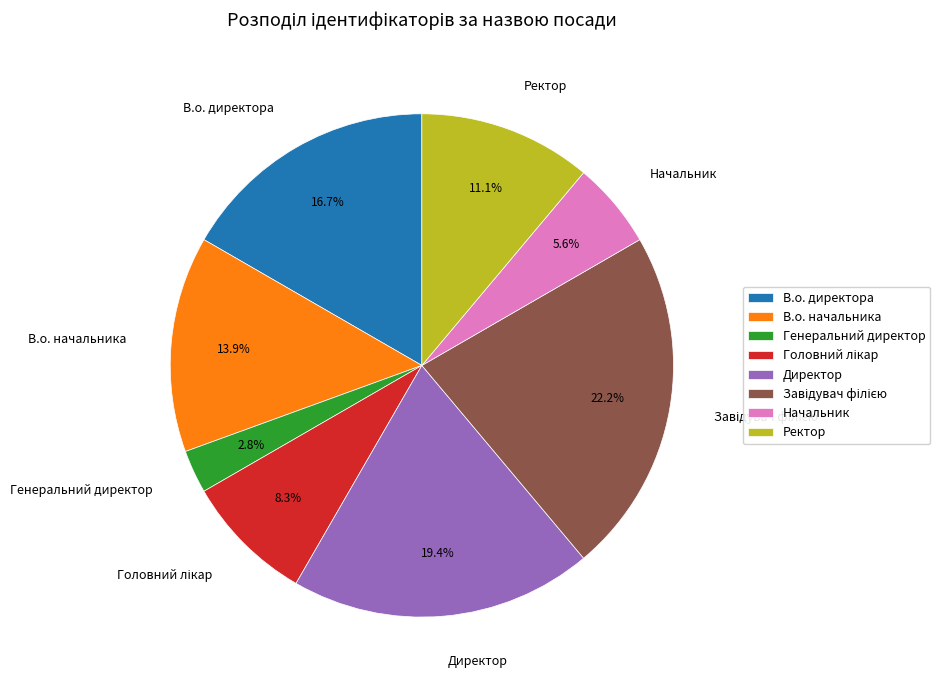

What percentage is NOT represented by Начальник?

94.4%